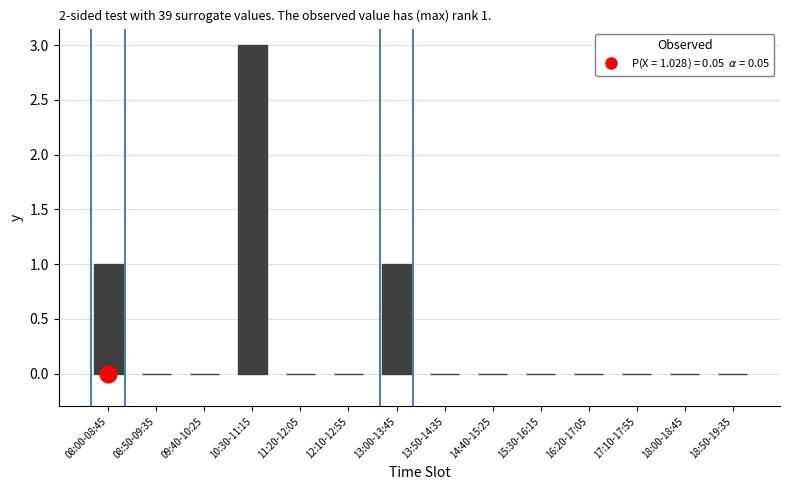

Count the number of categories in the chart.

14